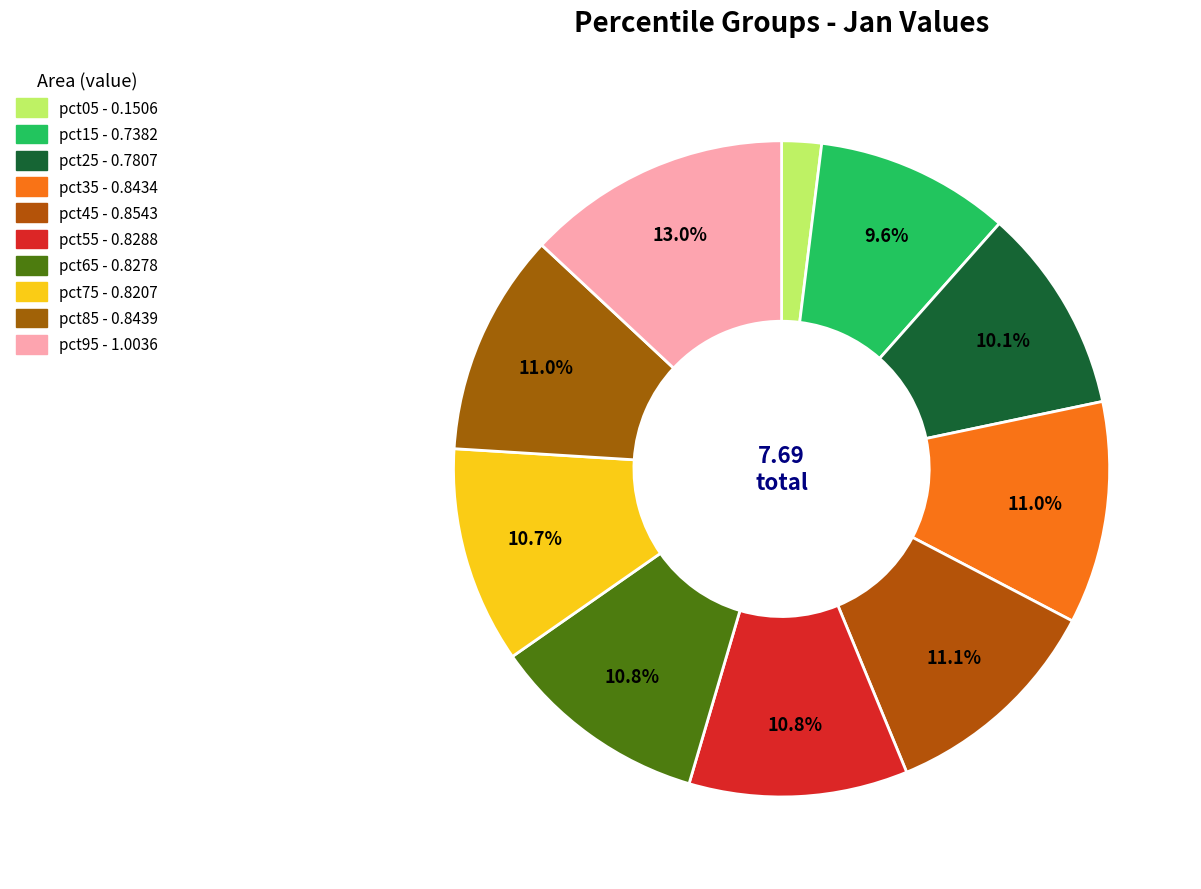

Is it true that pct65 is 11% of the pie?

True